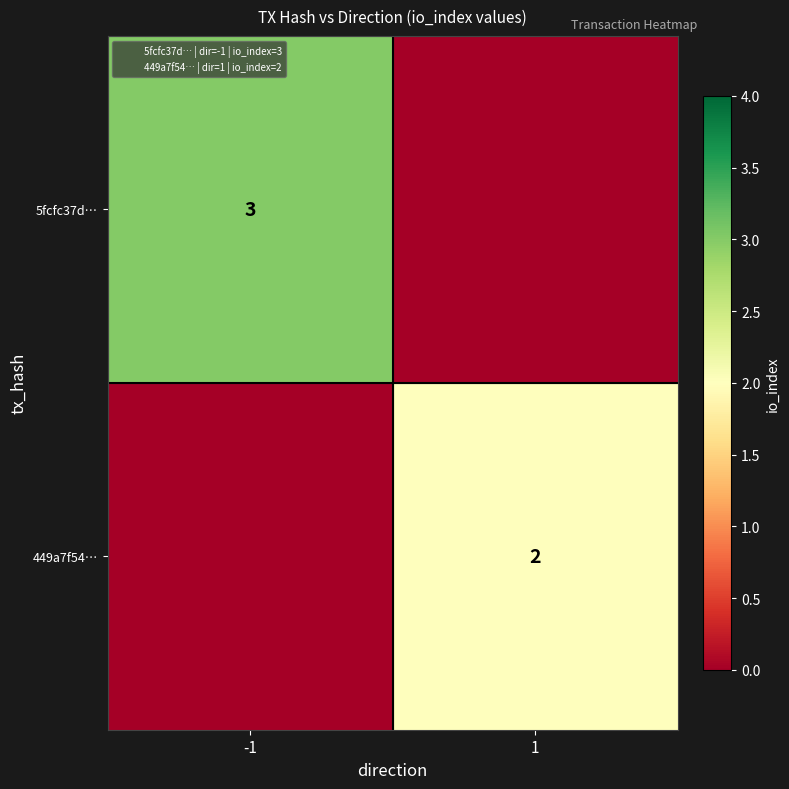

What is the maximum value shown in the chart?

3